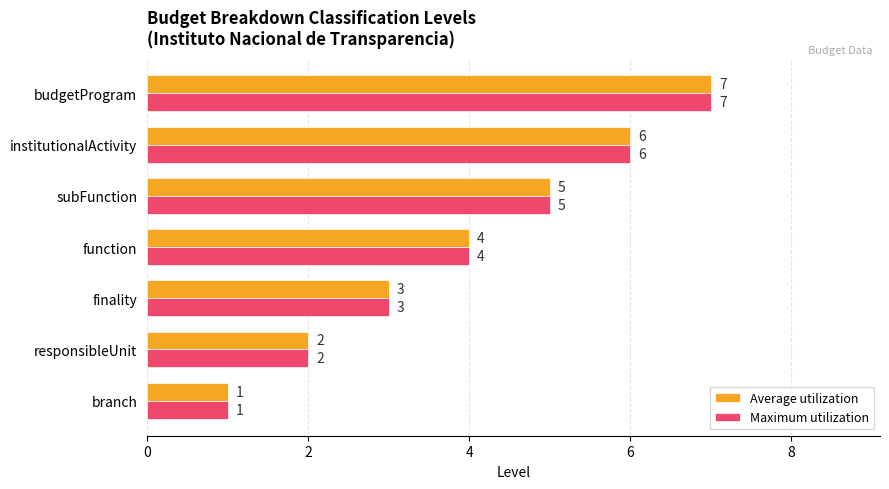

Which label corresponds to the largest value in the chart?

budgetProgram